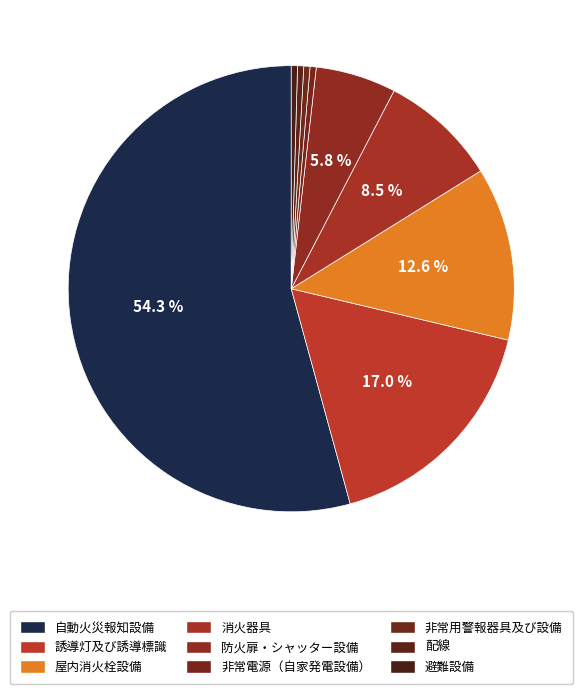

Between 誘導灯及び誘導標識 and 非常用警報器具及び設備, which is larger?

誘導灯及び誘導標識